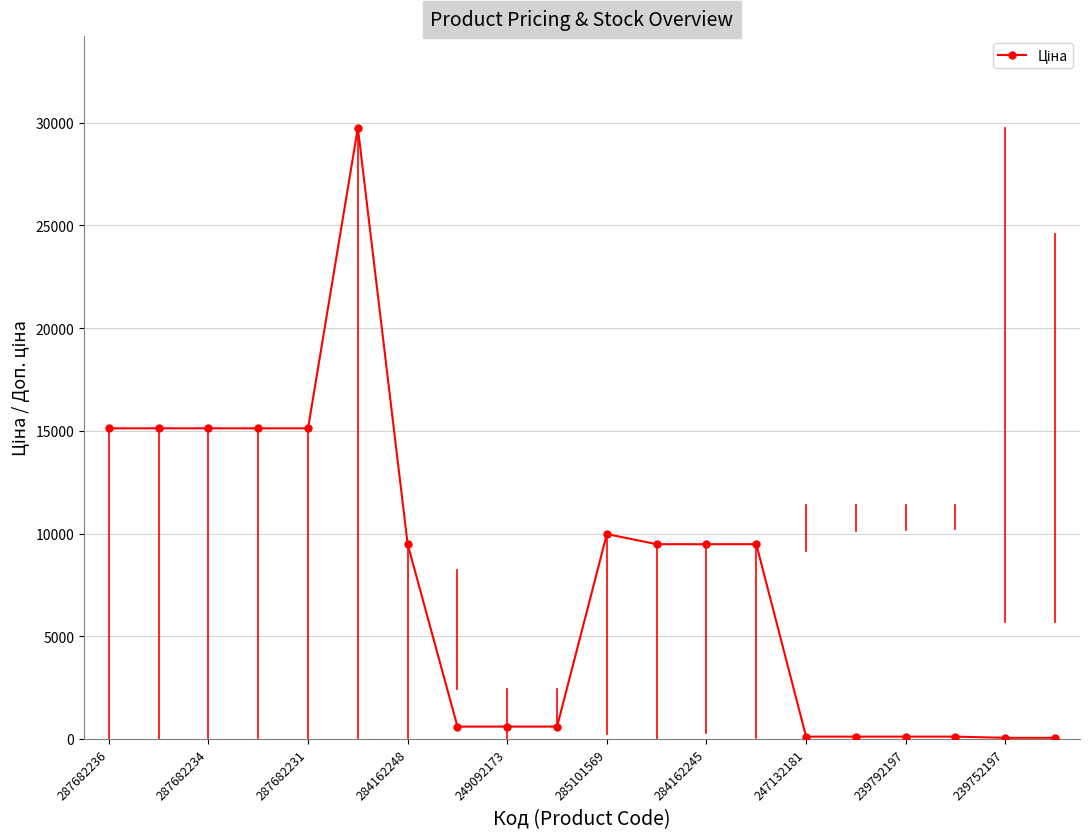

True or false: the data has more than 1 interior local peaks.

True